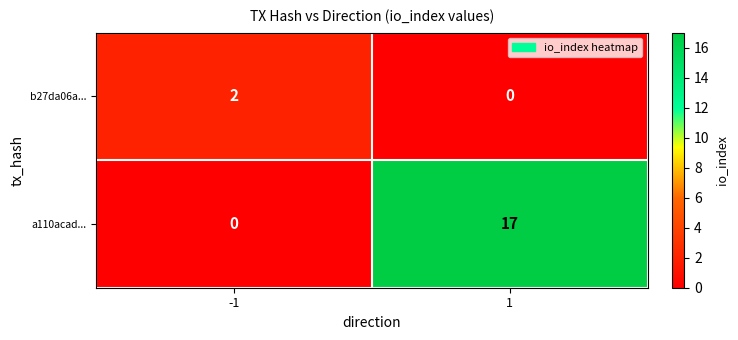

List the series in order of their peak value, highest first.

a110acad..., b27da06a...